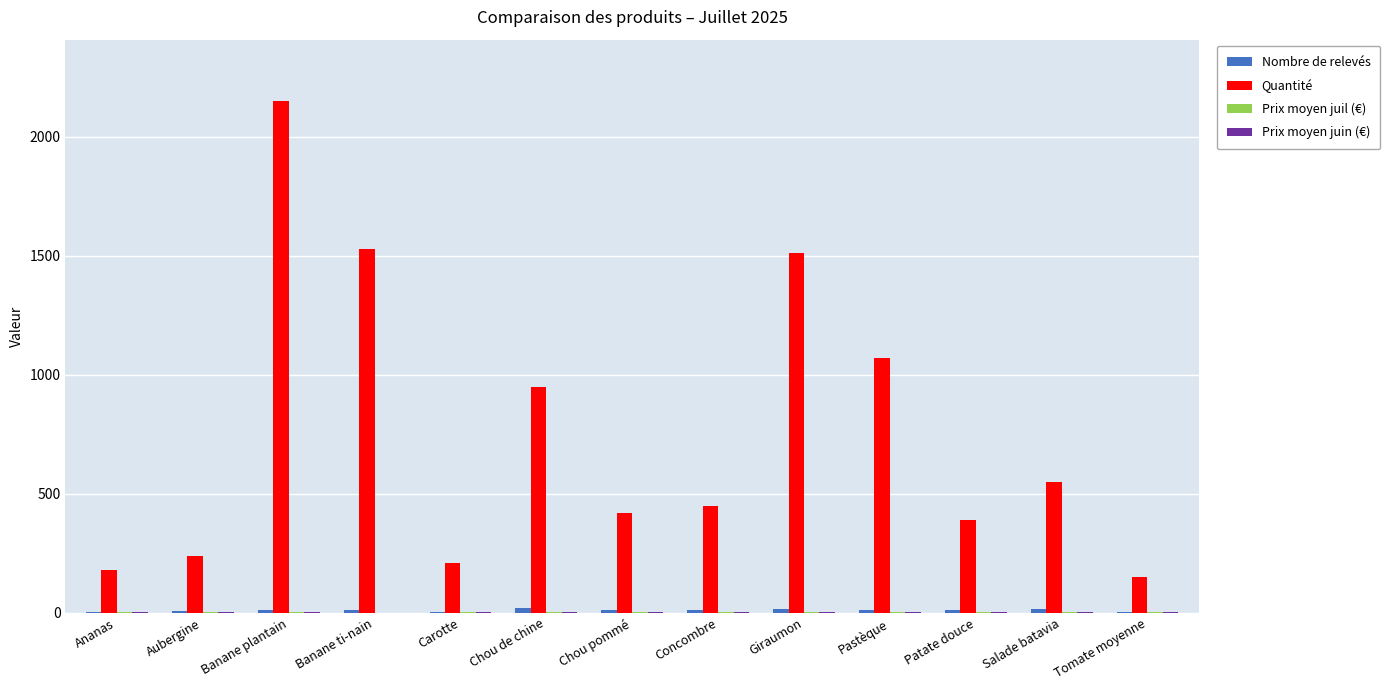

Which series changed the most between Banane ti-nain and Tomate moyenne?

Quantité